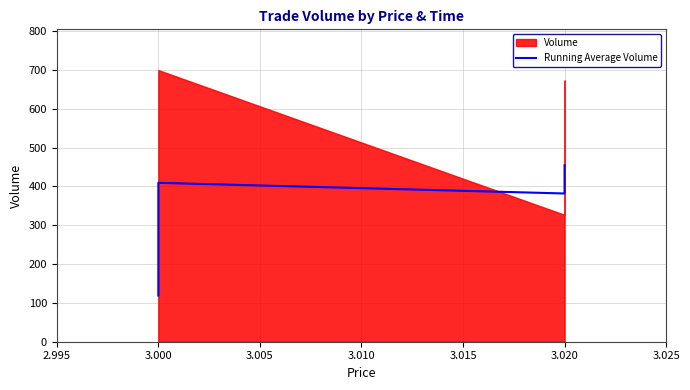

How many points are higher than both their immediate neighbors (excluding endpoints)?

1